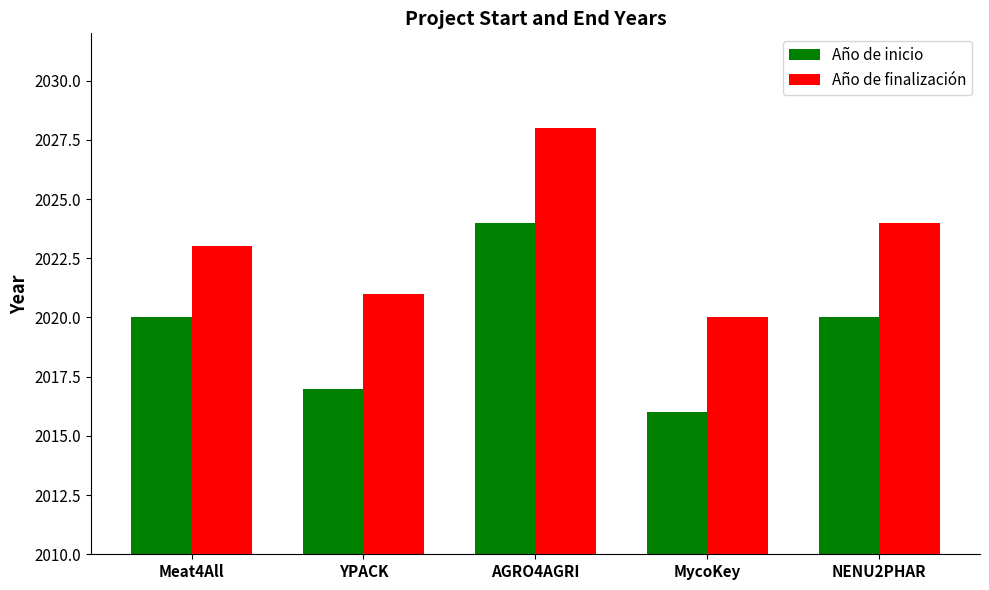

Which category has the lowest value across all series?

MycoKey